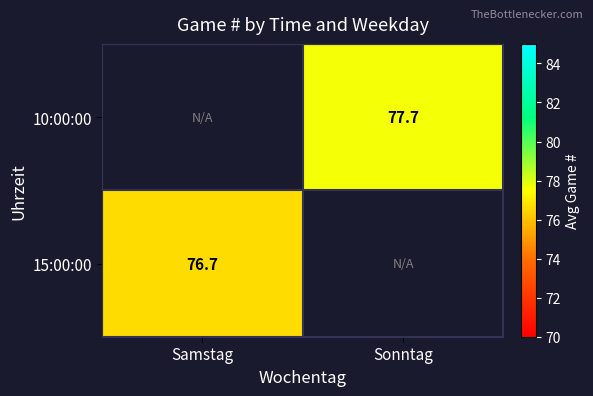

At Sonntag, list the series in order from smallest to largest.

10:00:00, 15:00:00